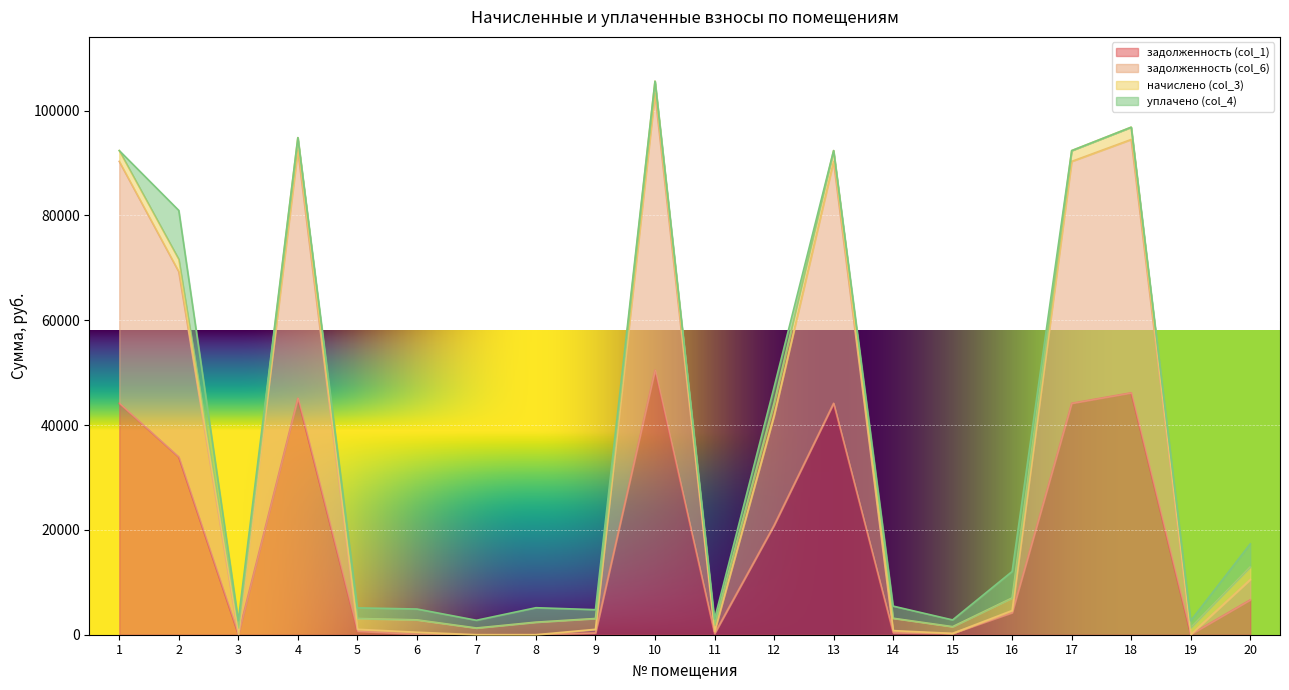

True or false: задолженность (col_1) and задолженность (col_6) intersect in this chart.

False